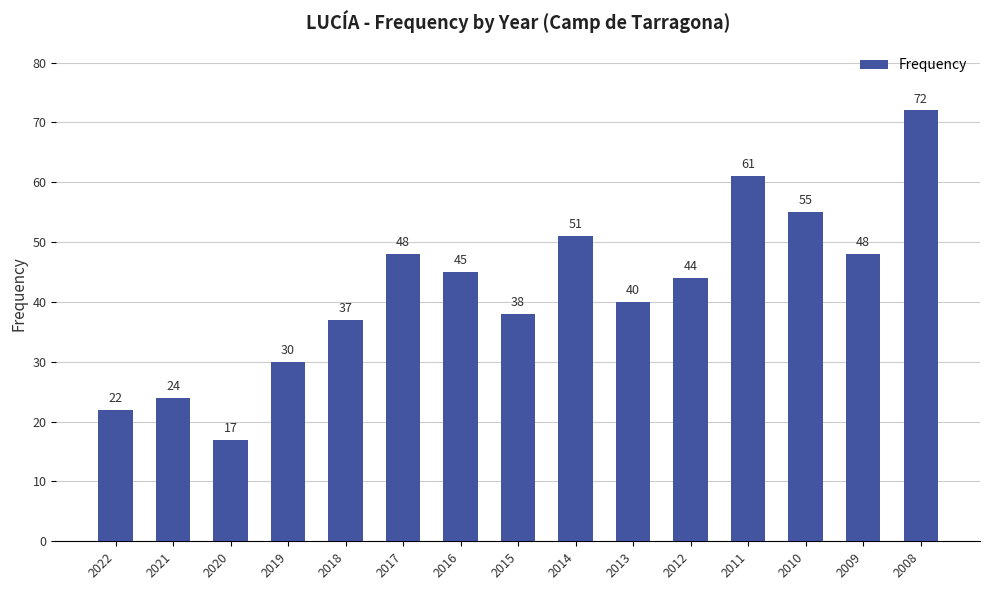

True or false: the data shows 85 at 2017.

False